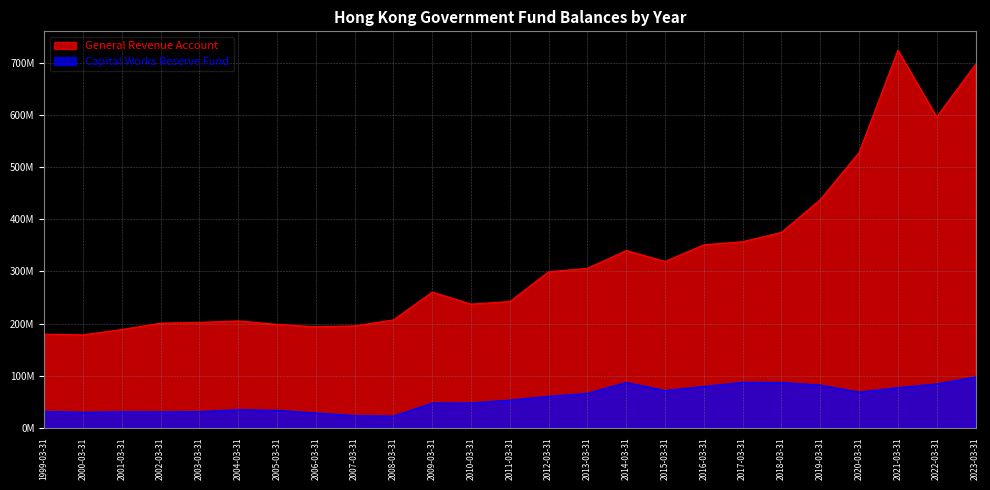

Is the value of General Revenue Account at 2022-03-31 greater than the value of Capital Works Reserve Fund at 2017-03-31?

Yes